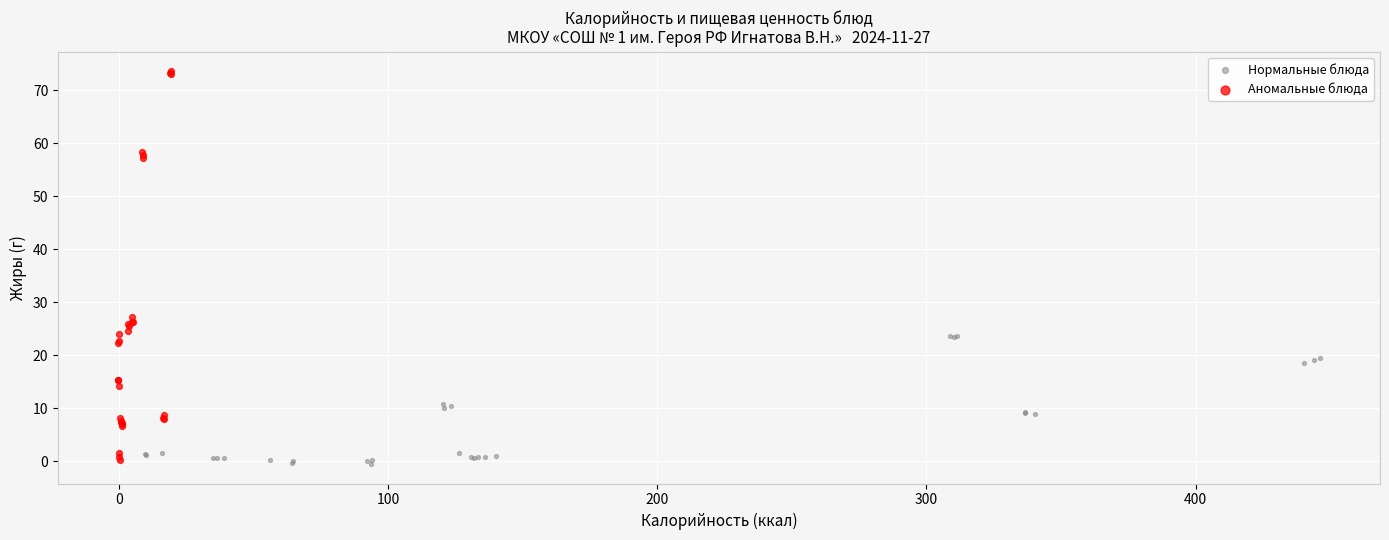

Which series has the widest spread of Y values?

Аномальные блюда